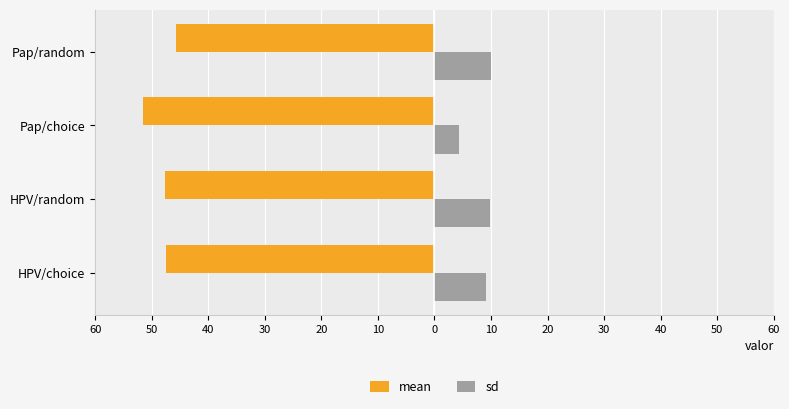

What is the average value of the sd series?

8.3